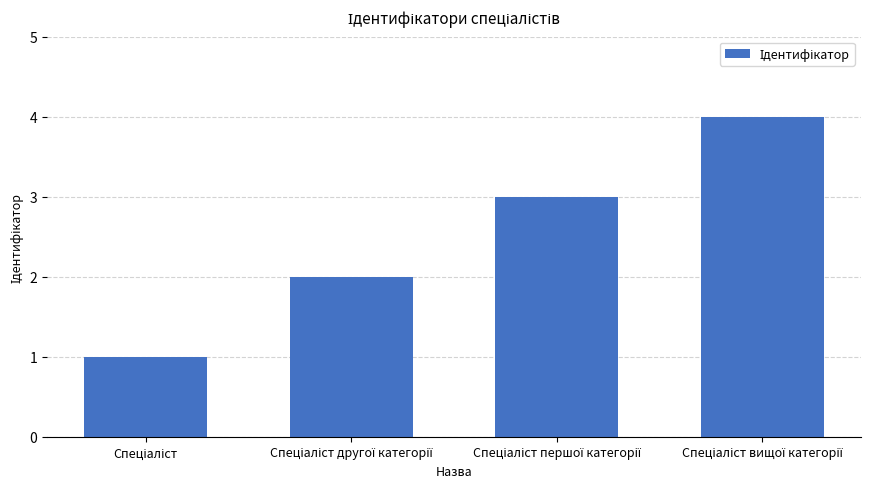

Reading left to right, what are all the values shown in this chart?

1	2	3	4